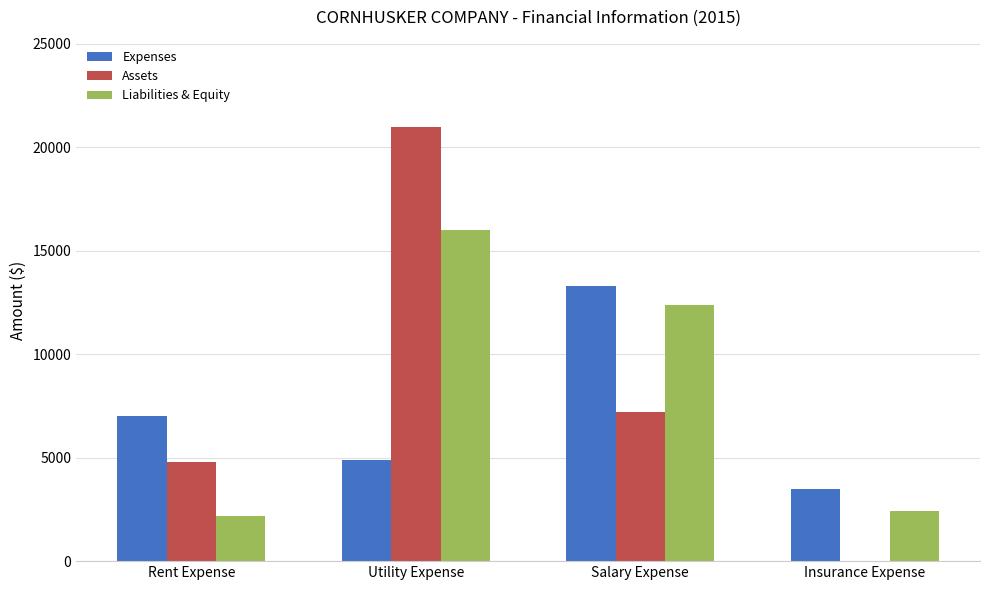

Between Utility Expense and Insurance Expense, which series saw the biggest shift?

Assets